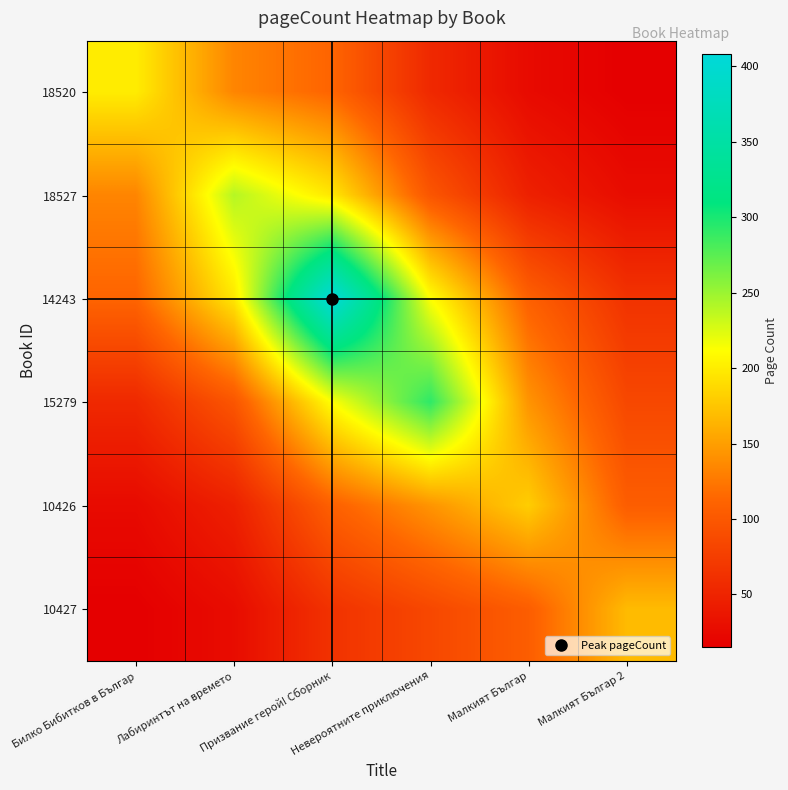

At Лабиринтът на времето, list the series in order from smallest to largest.

10427, 10426, 15279, 18520, 14243, 18527